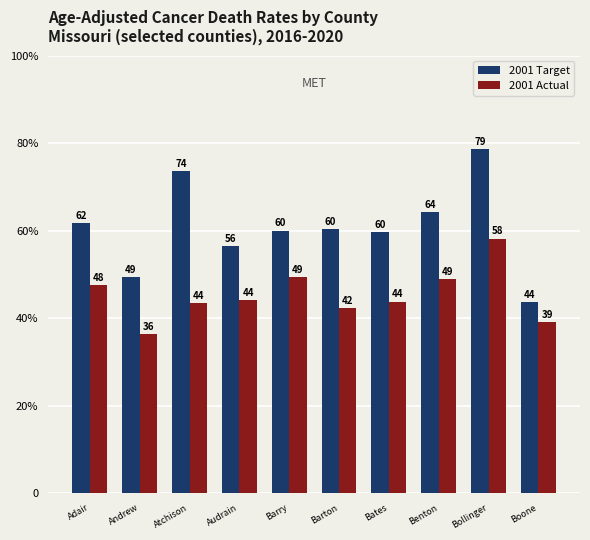

Reading right to left, list all the values displayed in this chart.

2001 Target: Boone=43.6	Bollinger=78.7	Benton=64.3	Bates=59.7	Barton=60.3	Barry=60.0	Audrain=56.4	Atchison=73.6	Andrew=49.3	Adair=61.7
2001 Actual: Boone=39.1	Bollinger=58.2	Benton=48.9	Bates=43.8	Barton=42.4	Barry=49.4	Audrain=44.1	Atchison=43.5	Andrew=36.4	Adair=47.6